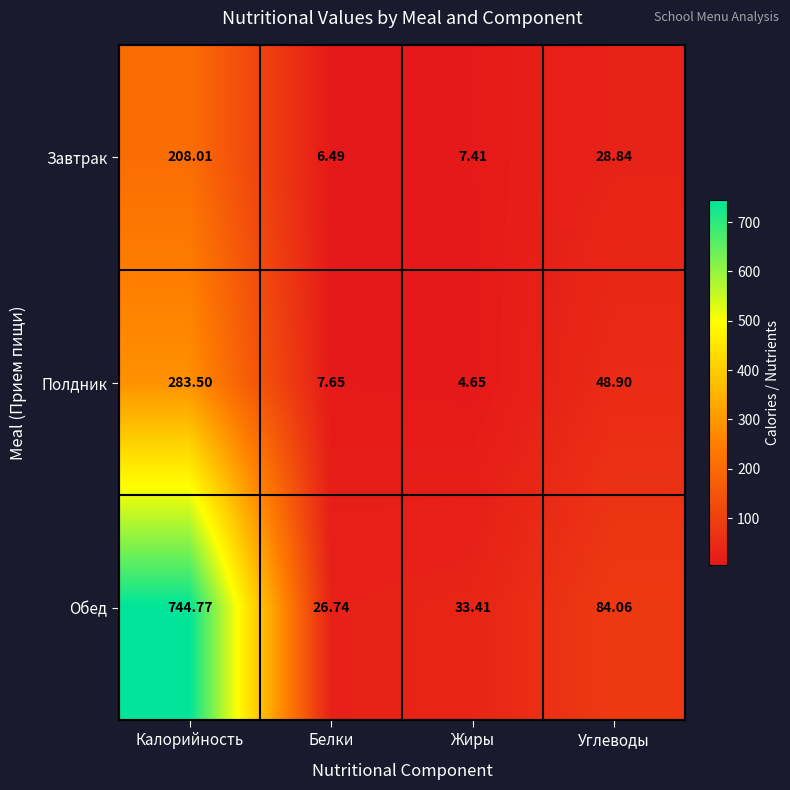

List the series in order of their peak value, lowest first.

Завтрак, Полдник, Обед